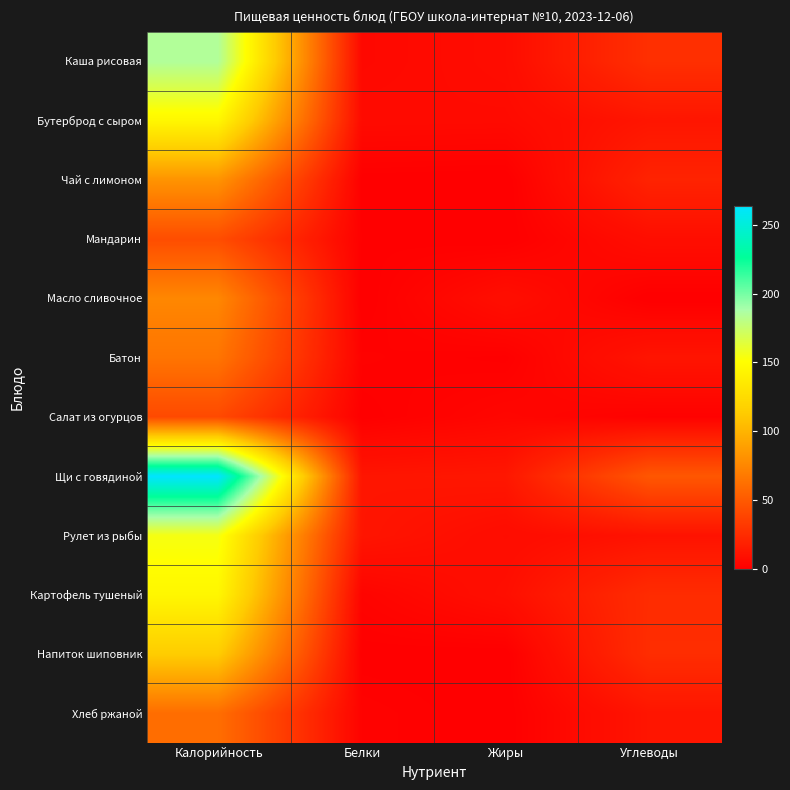

Between Углеводы and Белки, which is larger?

Углеводы